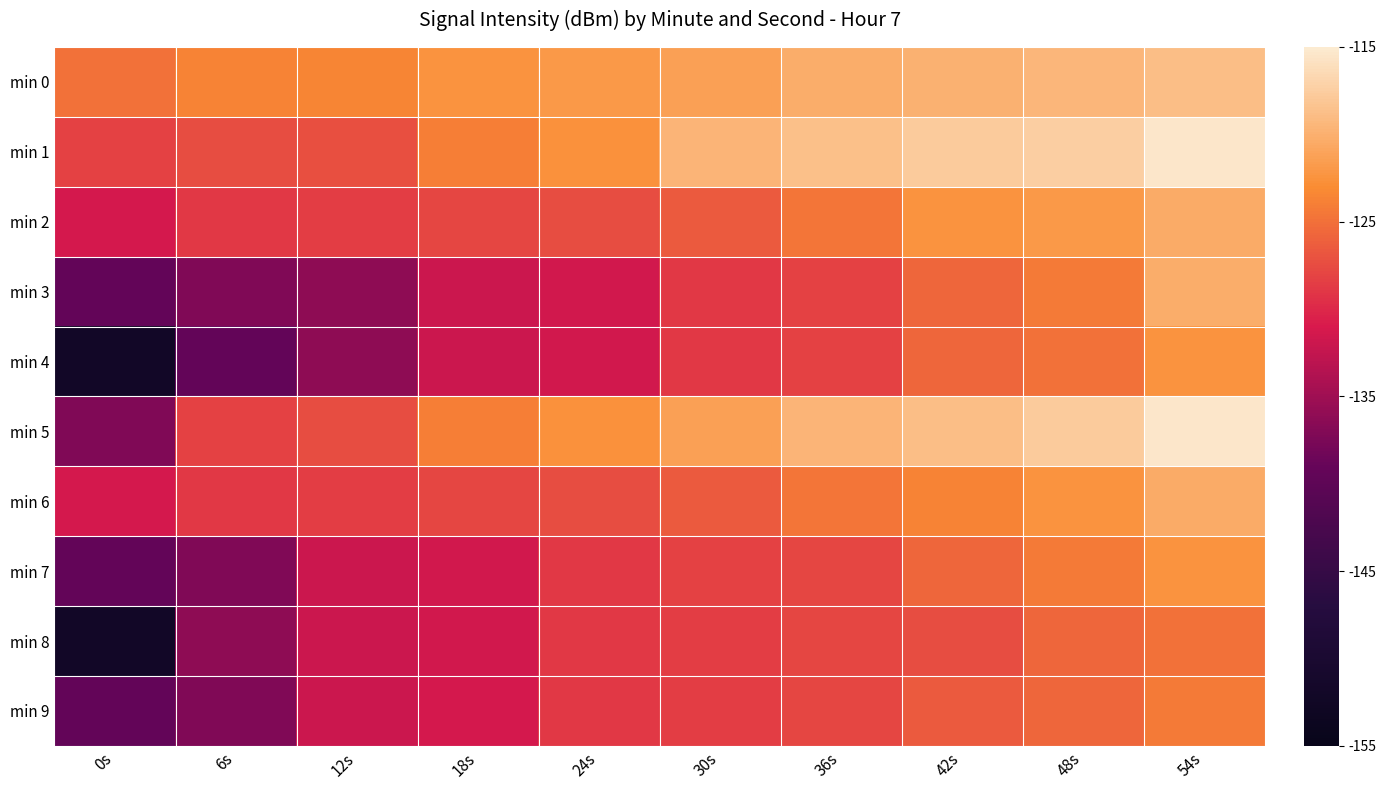

Which has a higher value, 18s or 0s?

18s